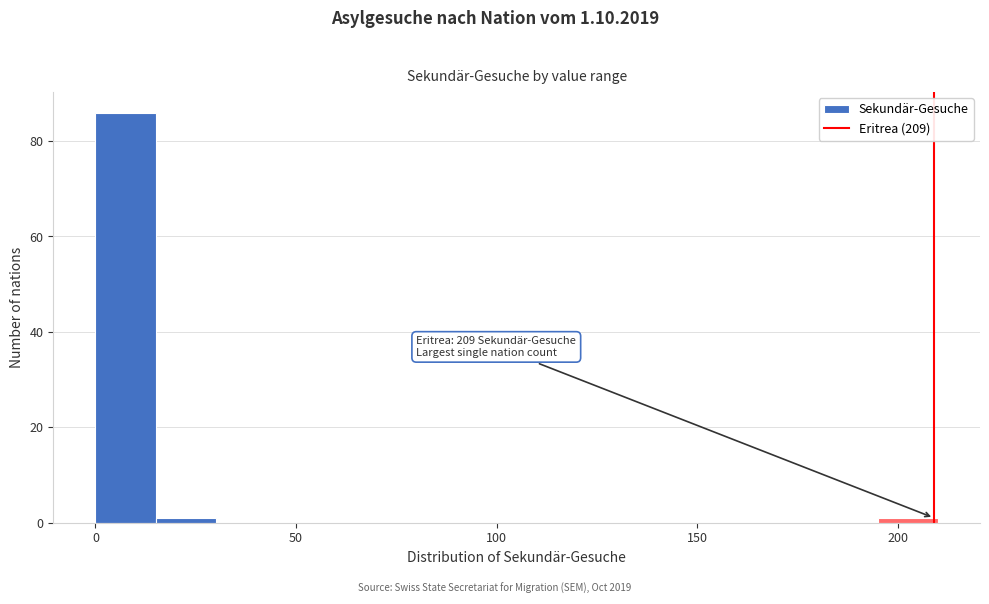

Around what value on the x-axis is the tallest bar? Give the approximate position of its centre, as read against the axis.

10